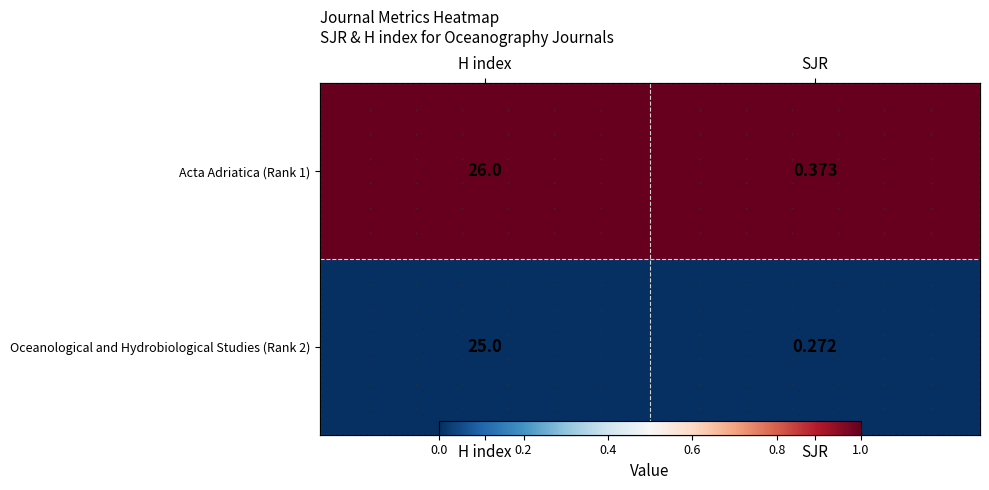

The Acta Adriatica (Rank 1) series shows 1 at H index. True or false?

True